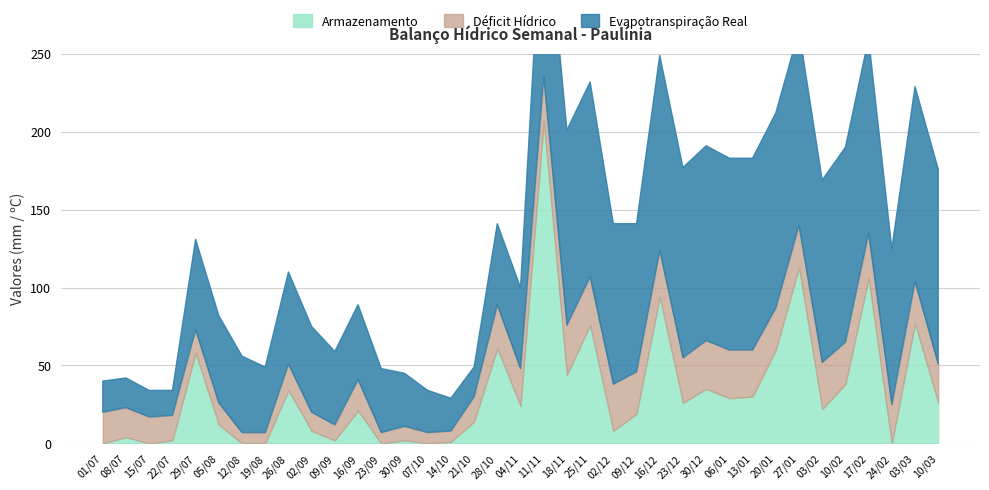

The Armazenamento series shows 30 at 13/01. True or false?

True